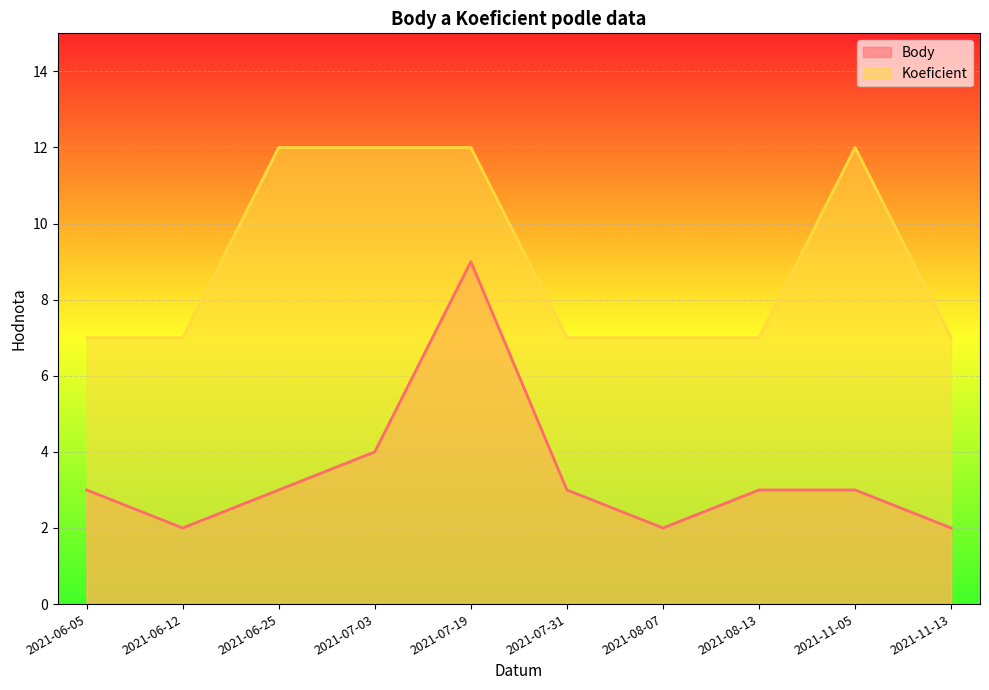

List the series in order of their overall mean, highest first.

Koeficient, Body